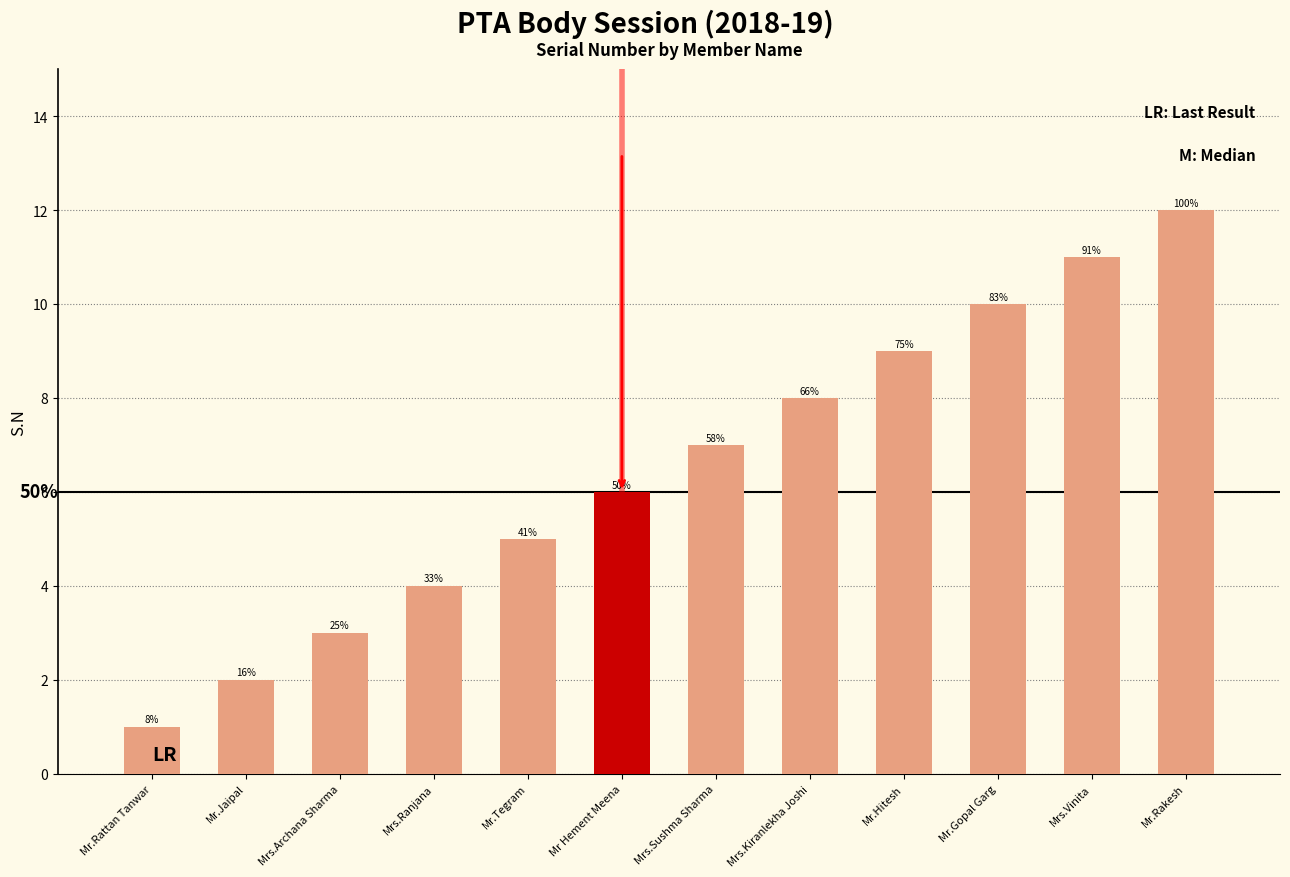

Rank the categories by value from highest to lowest.

Mr.Rakesh, Mrs.Vinita, Mr.Gopal Garg, Mr.Hitesh, Mrs.Kiranlekha Joshi, Mrs.Sushma Sharma, Mr Hement Meena, Mr.Tegram, Mrs.Ranjana, Mrs.Archana Sharma, Mr.Jaipal, Mr.Rattan Tanwar